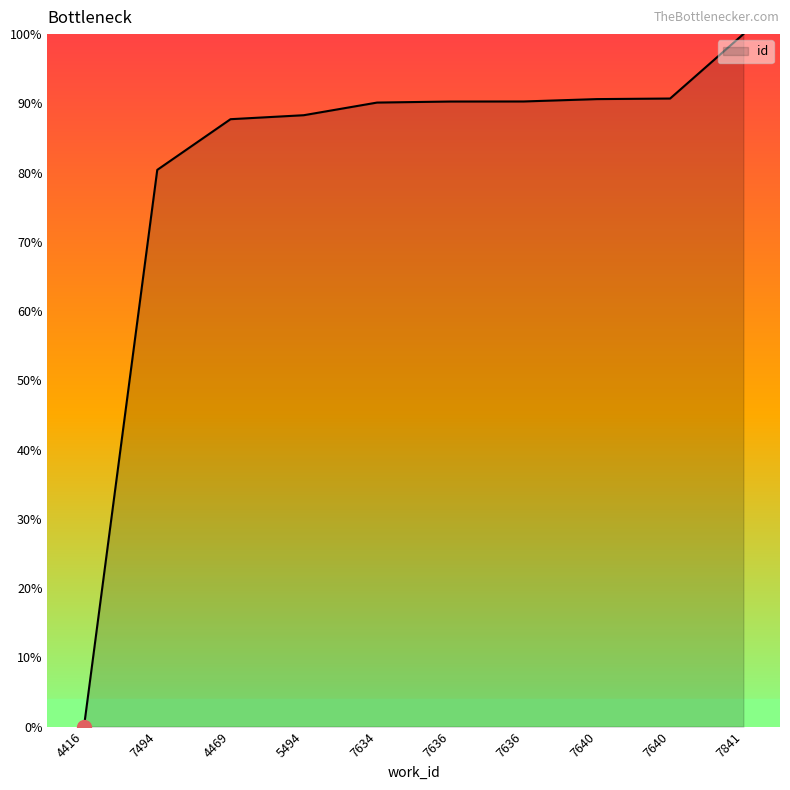

Does the chart have visible grid lines?

No